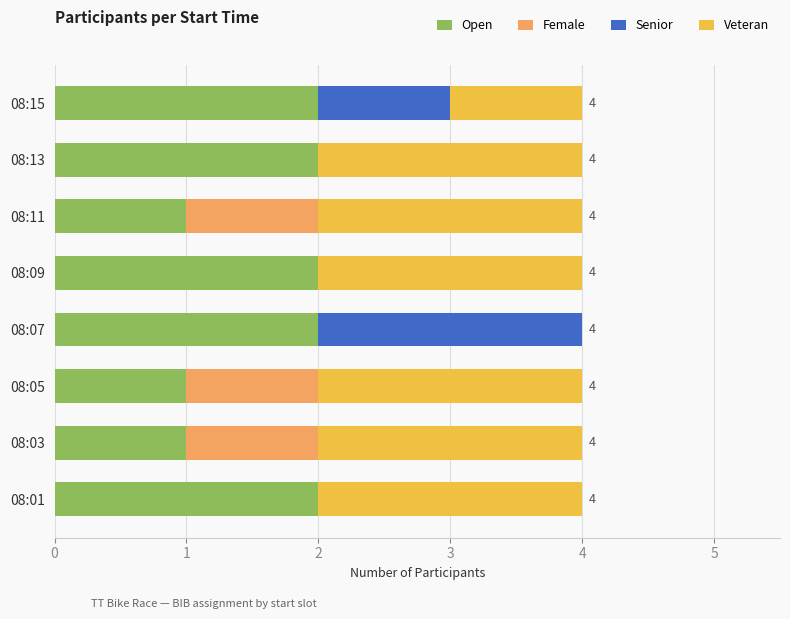

The Open series shows 2 at 08:15. True or false?

True